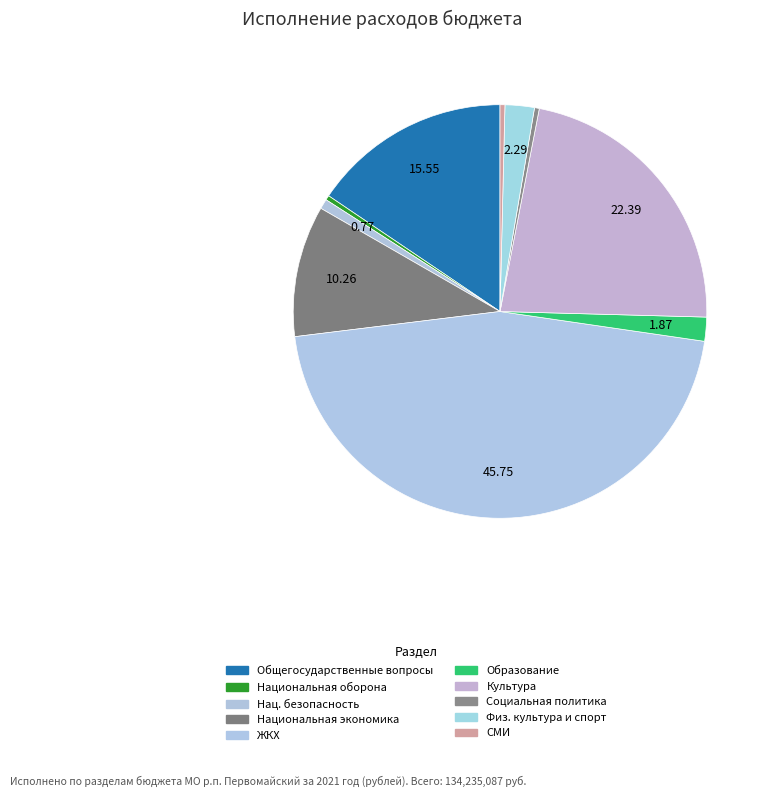

Count the number of slices in the pie.

10